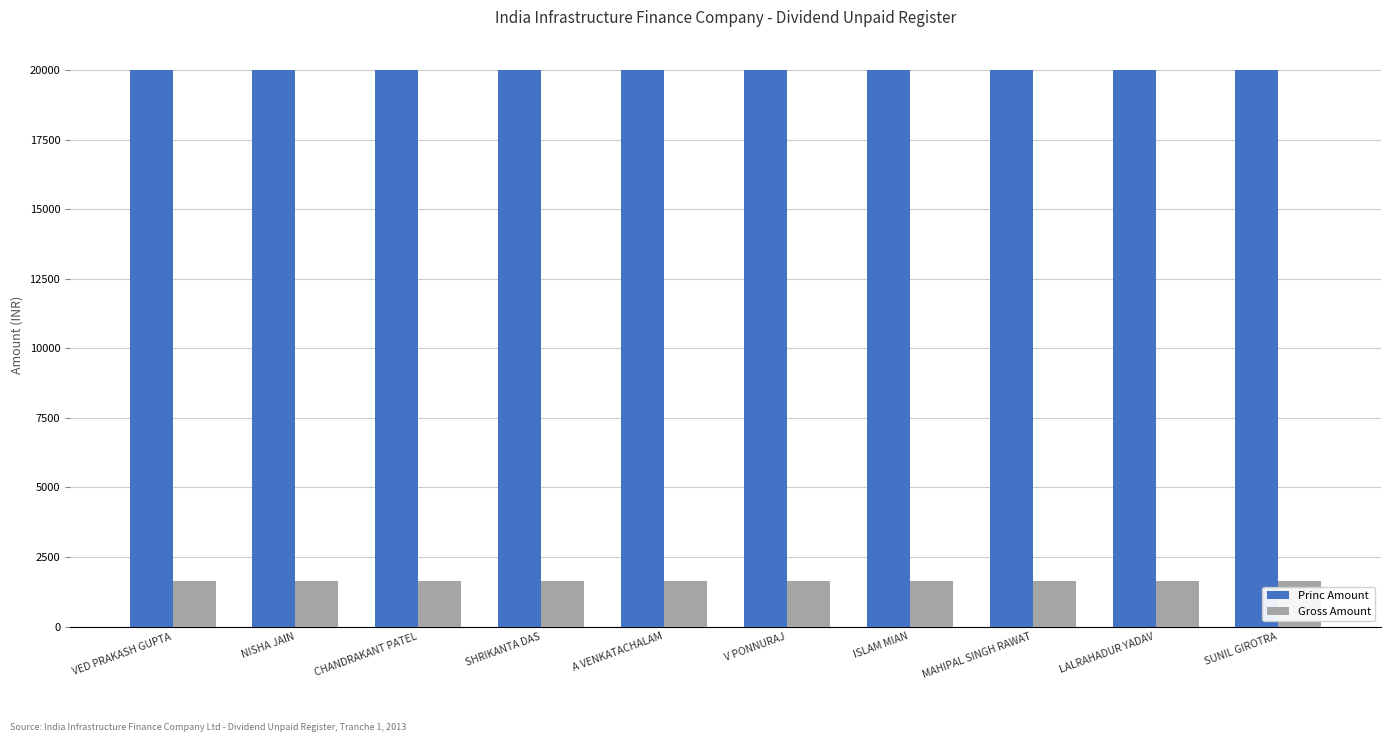

What is the spread (max minus min) of values at ISLAM MIAN?

18370